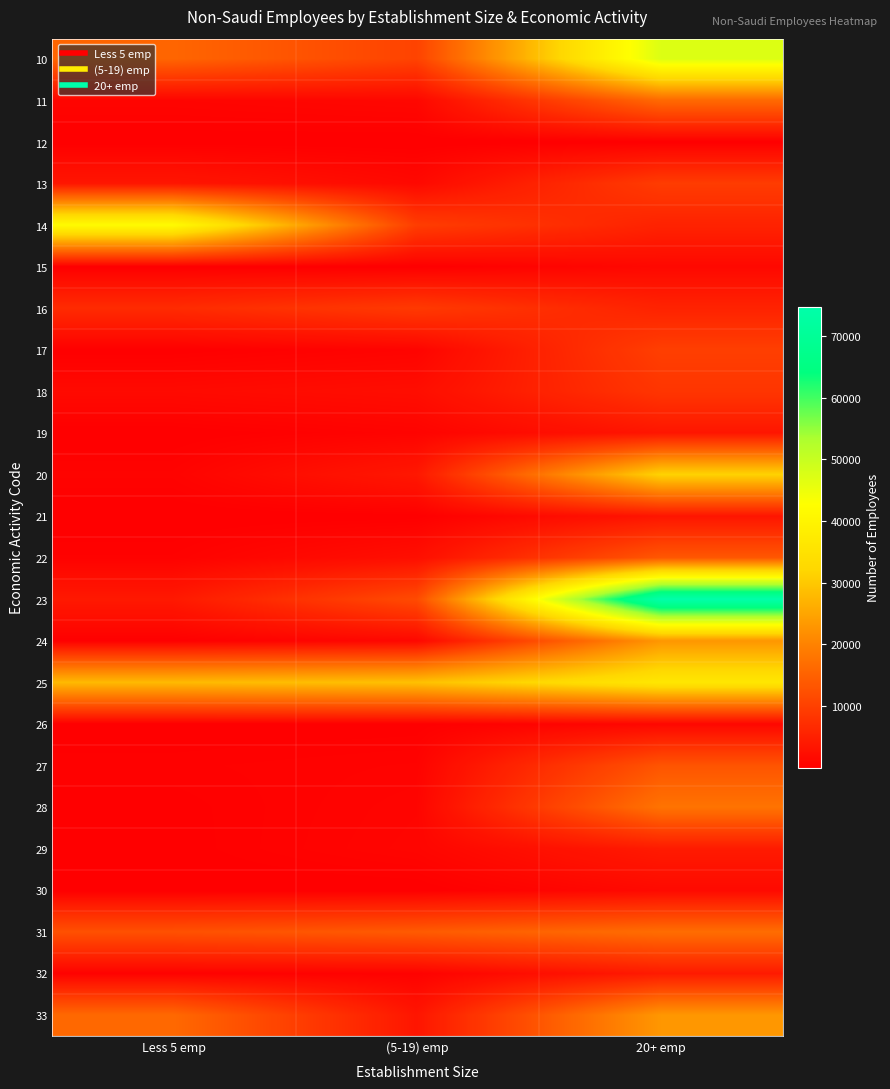

Which has a higher value, Less 5 emp or 20+ emp?

20+ emp